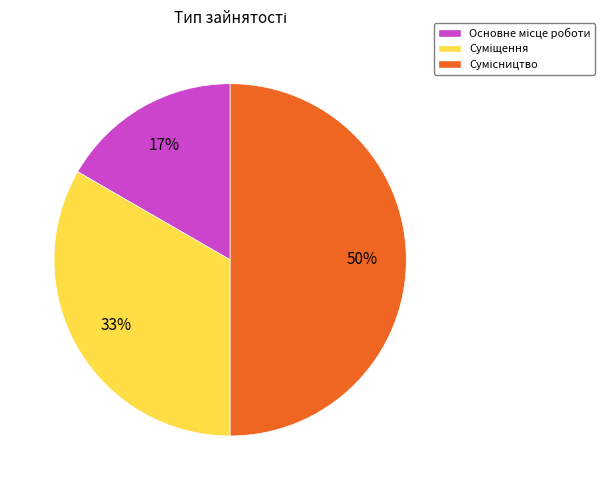

To the nearest percent, what is the difference between the largest and smallest slice percentages?

33%